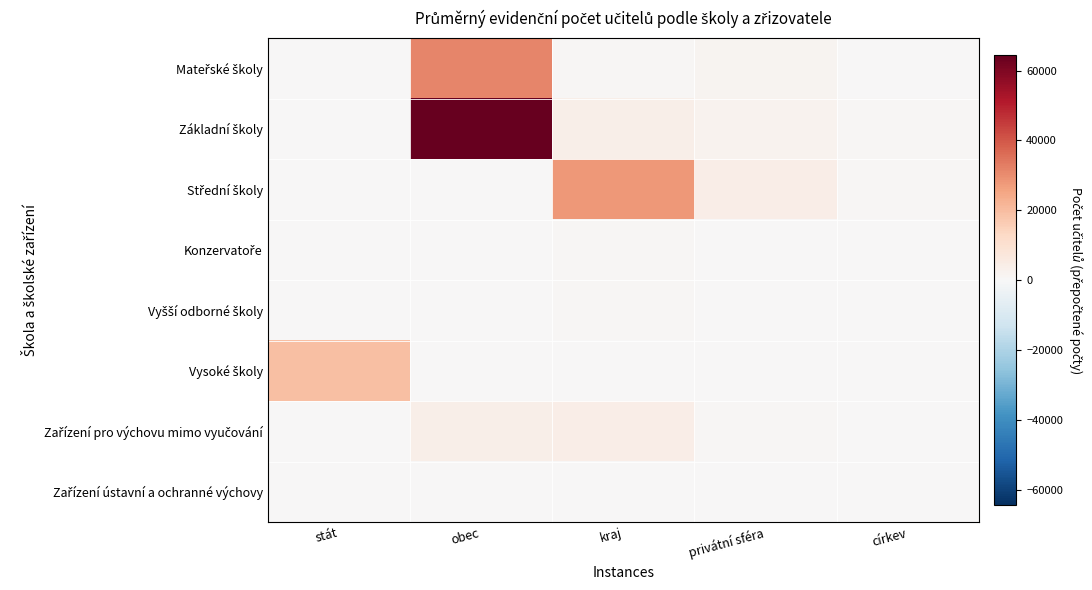

What is the difference between the highest and lowest values at církev?

851.1